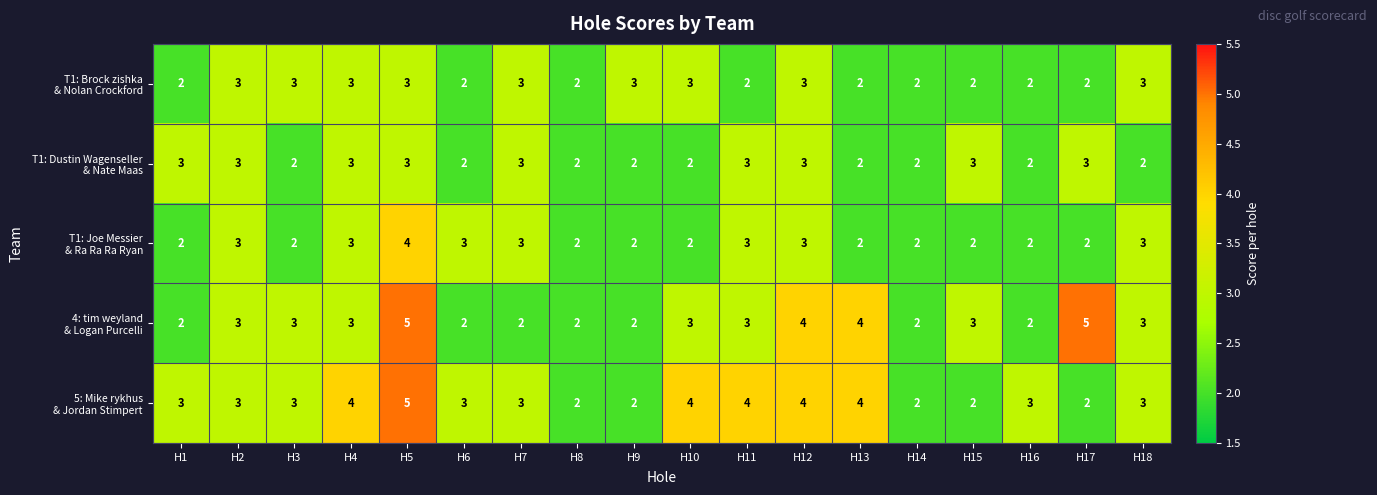

At which category is the sum across all series the highest?

H5